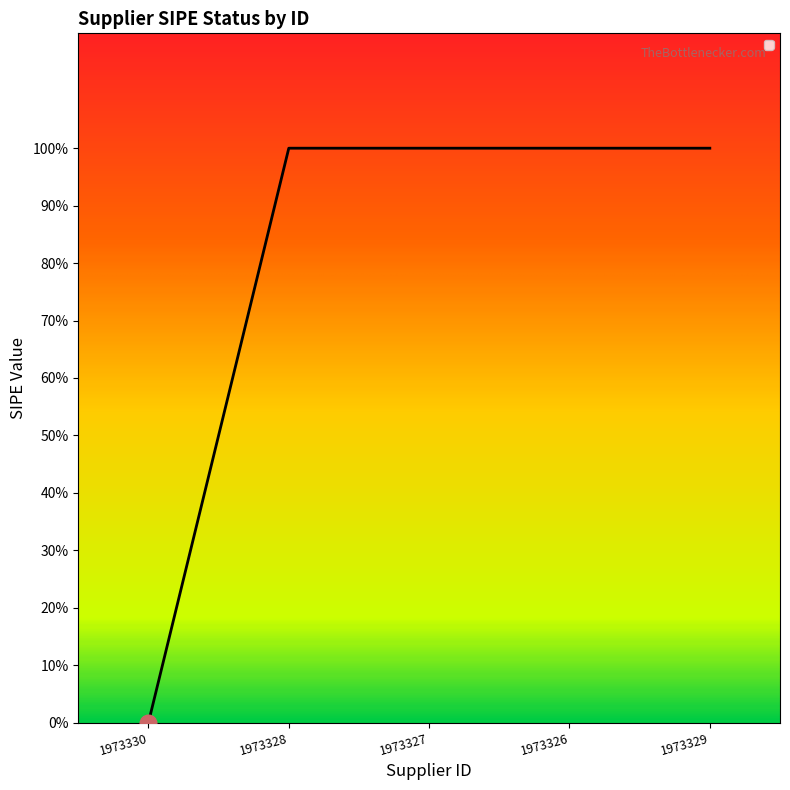

Does the chart have visible grid lines?

No